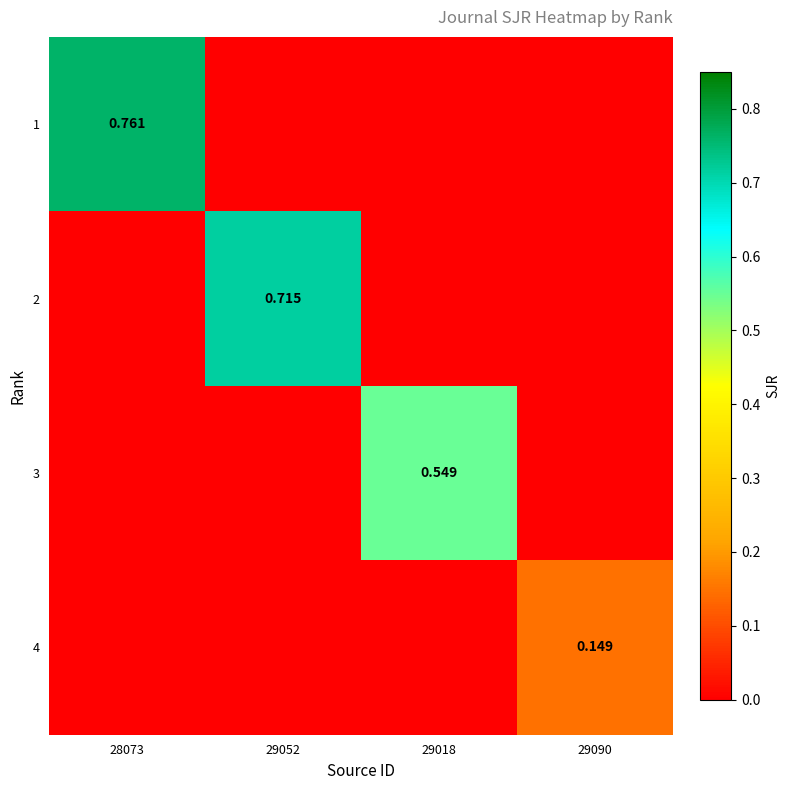

What is the spread (max minus min) of values at 29018?

0.5